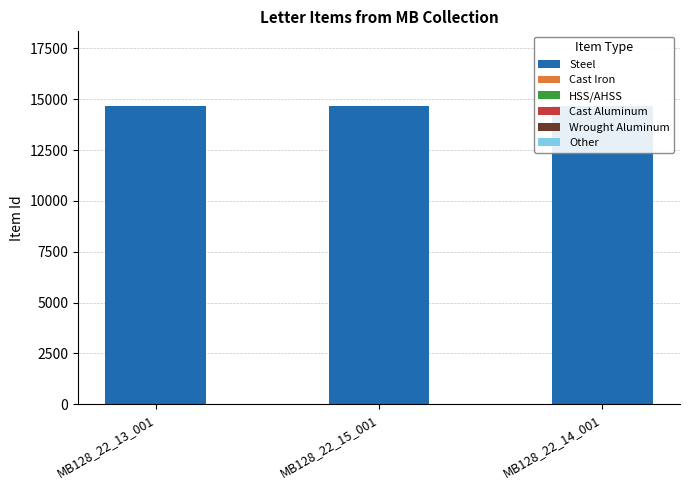

What is the average value?

14668